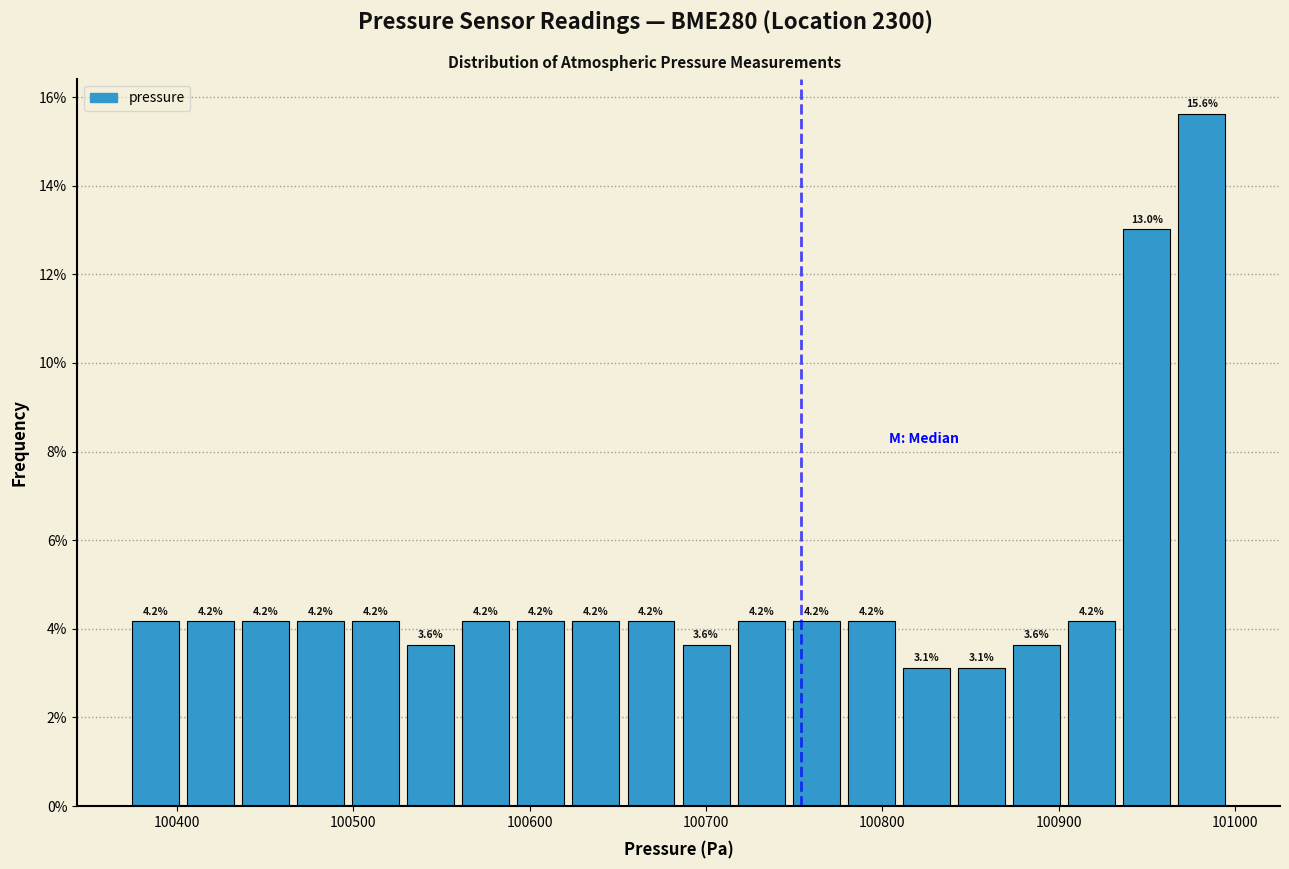

Around what value on the x-axis is the tallest bar? Give the approximate position of its centre, as read against the axis.

100980